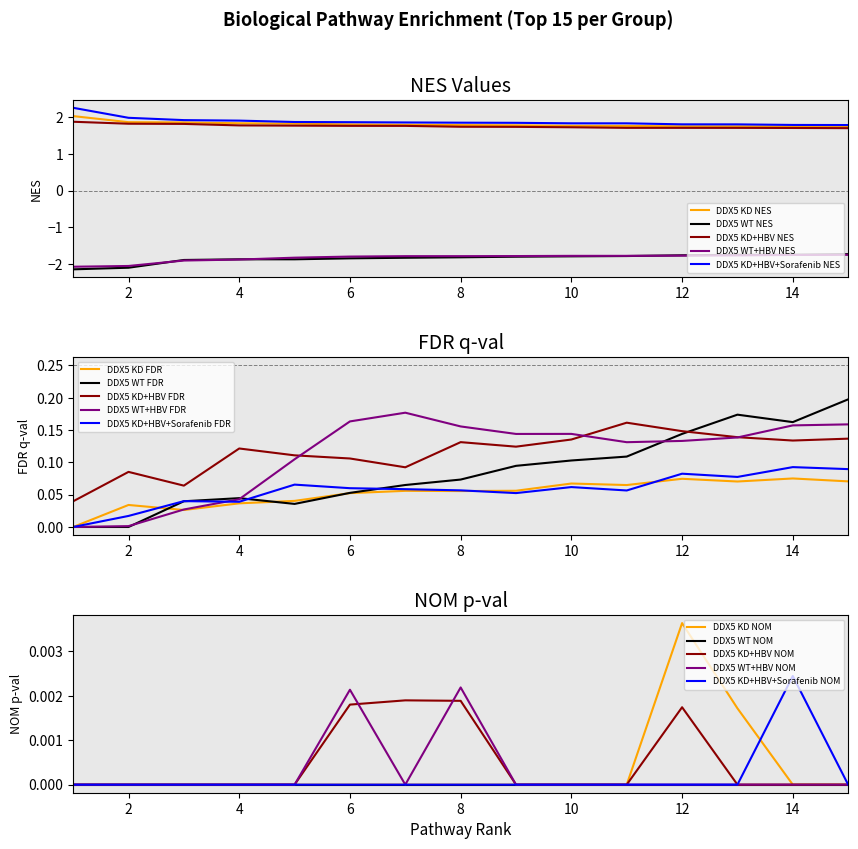

At which label is DDX5 WT NES closest to -1?

15